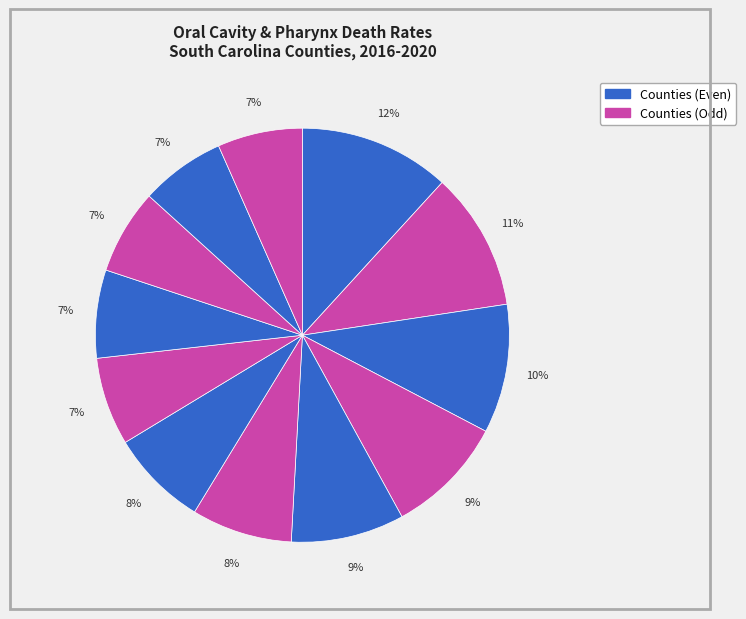

Count the number of slices in the pie.

12